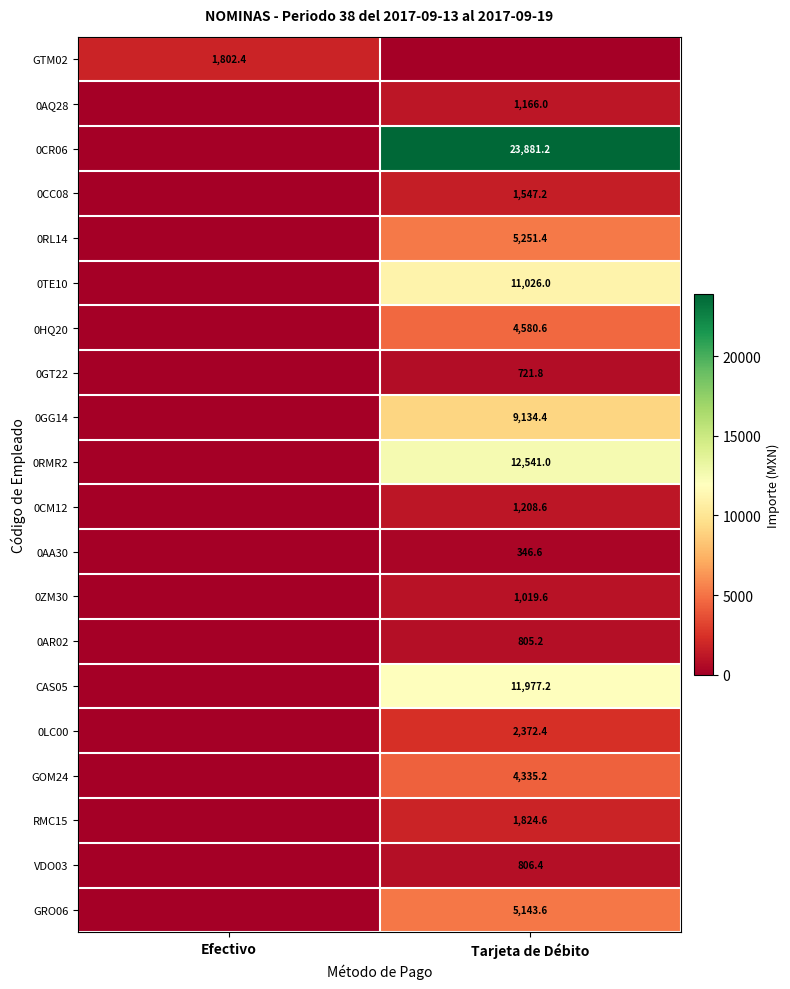

What is the spread (max minus min) of values at Tarjeta de Débito?

23881.2